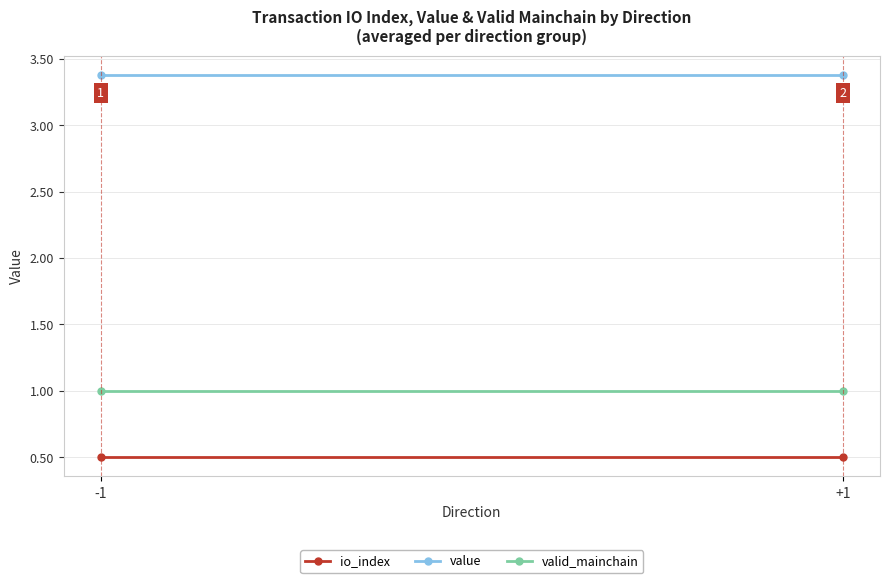

What is the approximate value of value at -1?

3.4